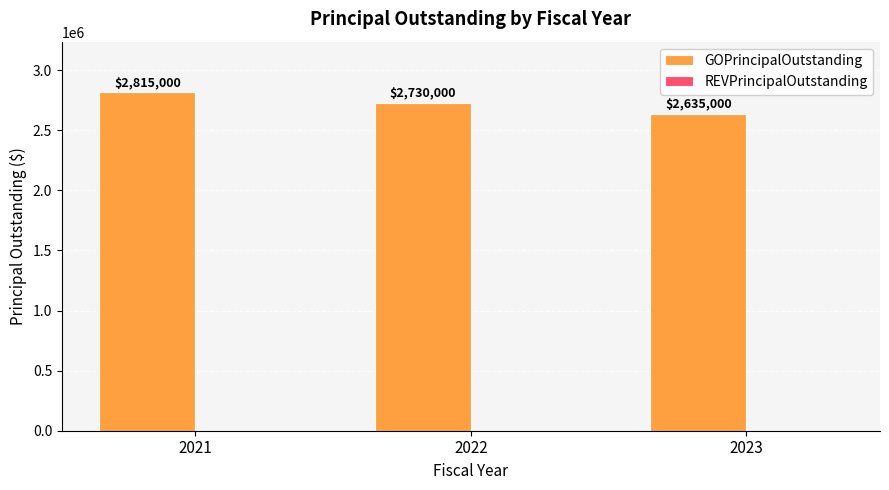

Reading right to left, transcribe all the data shown in this chart.

2023=2635000	2022=2730000	2021=2815000